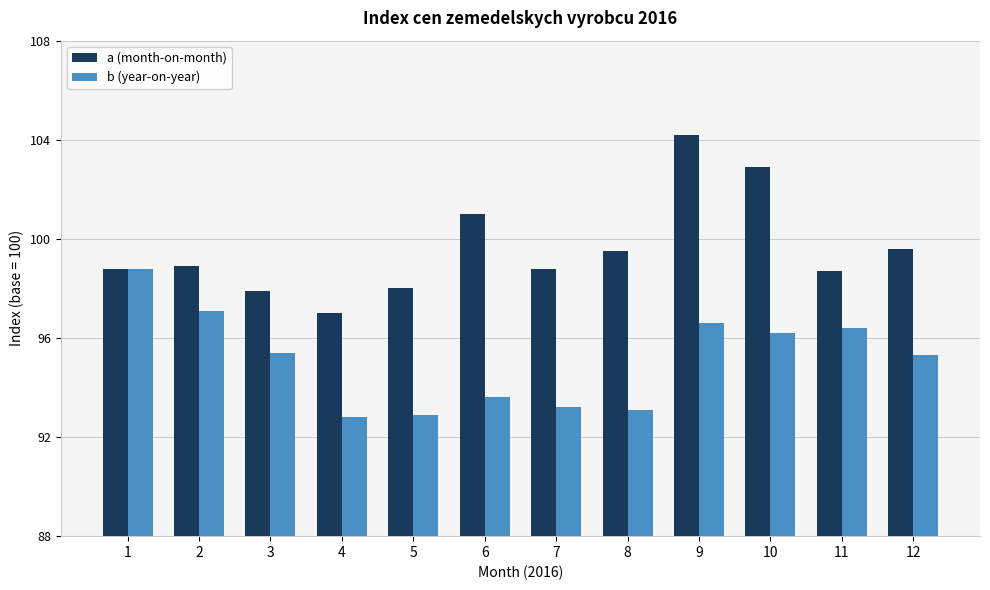

What are all the series names shown in the legend?

a (month-on-month), b (year-on-year)